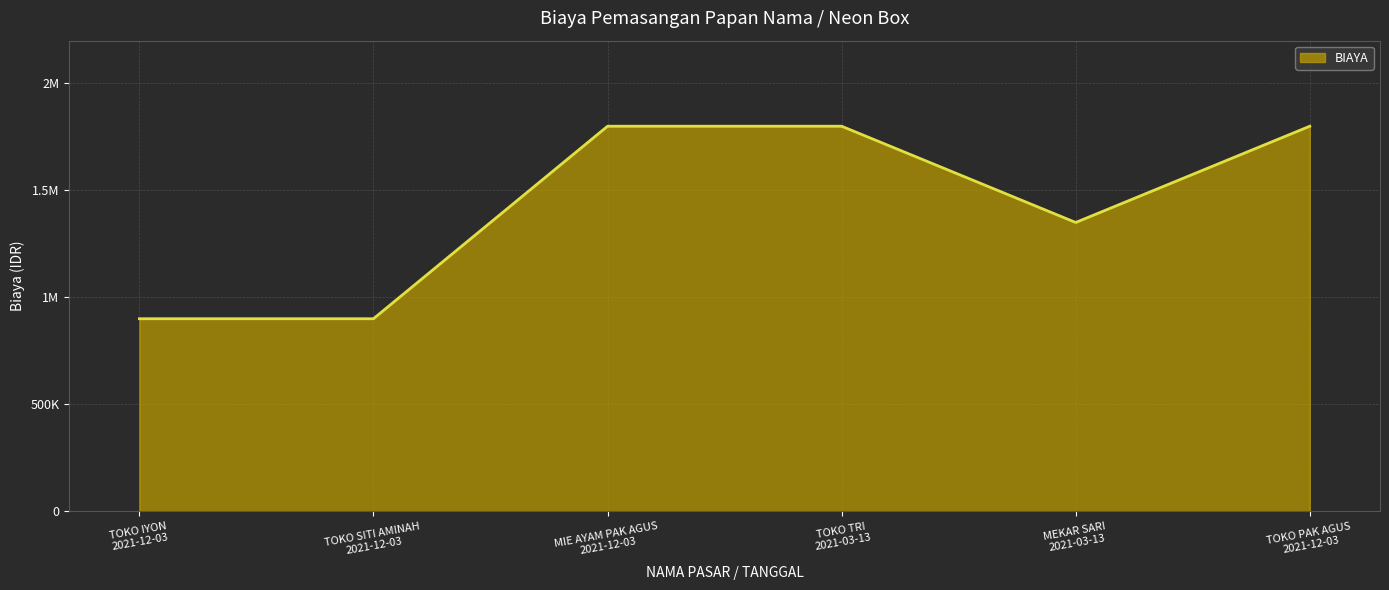

What is the label of the 2nd point from the right?

MEKAR SARI
2021-03-13